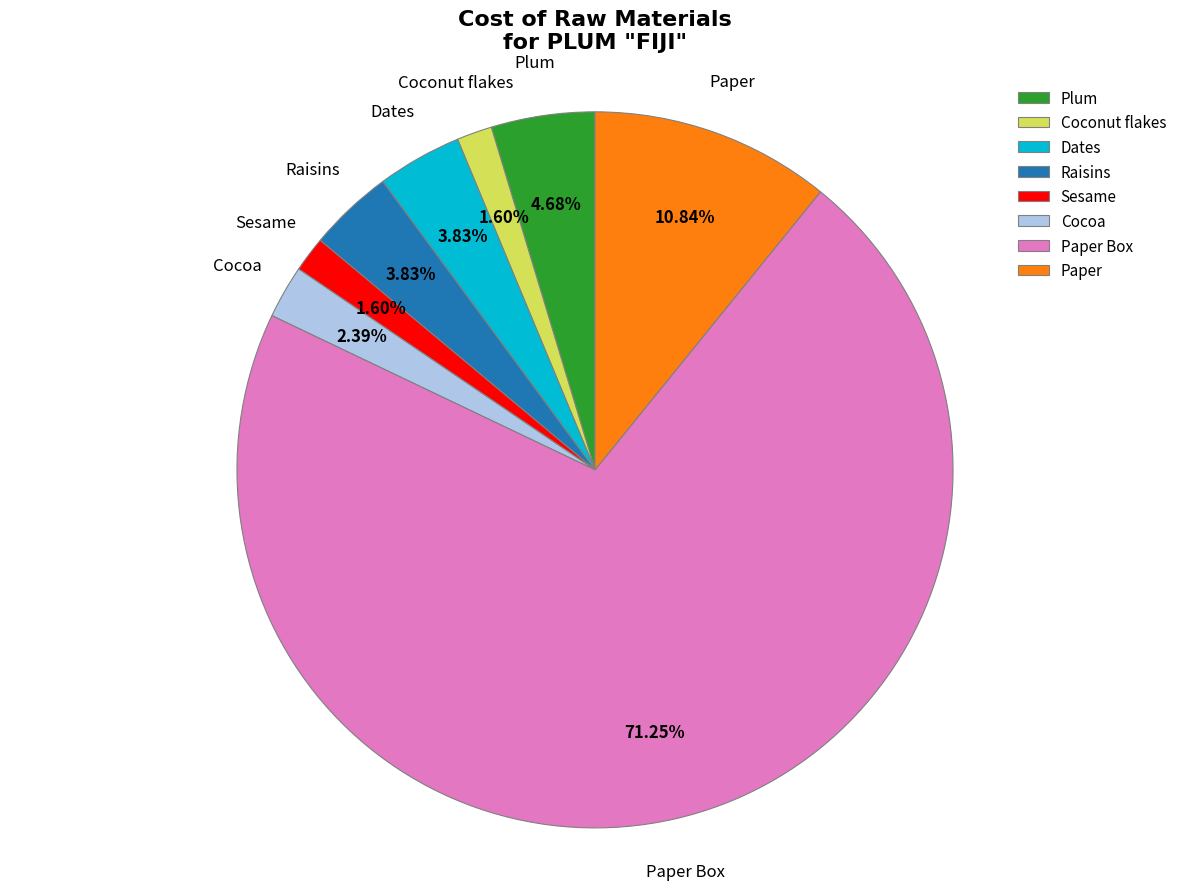

The Raisins slice represents 4% of the pie. True or false?

True